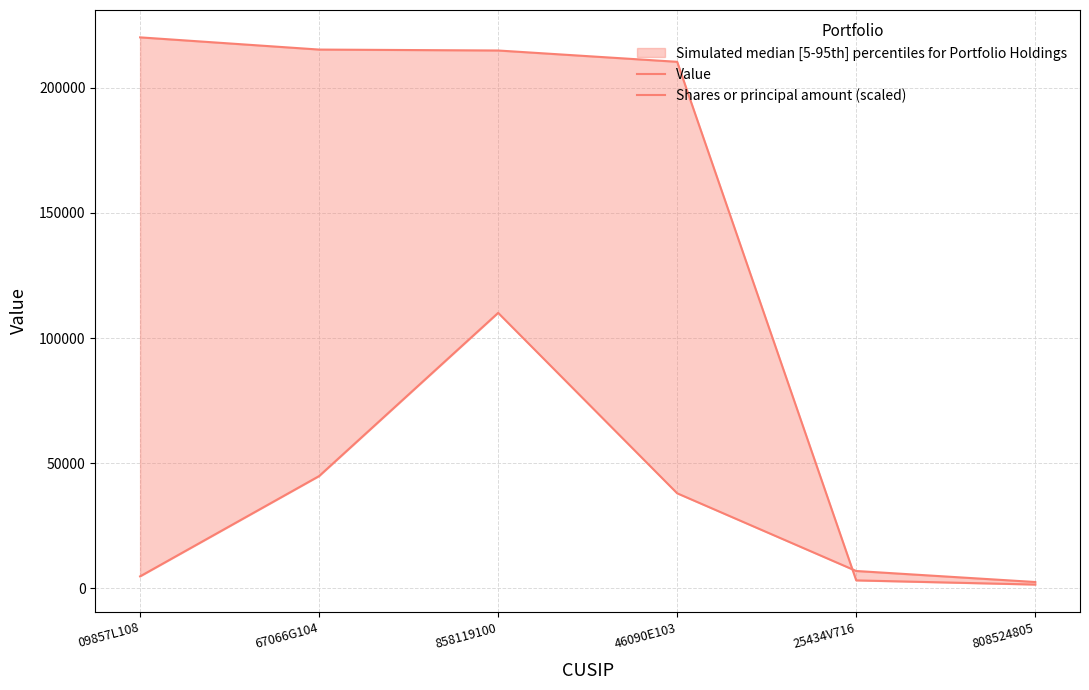

What is the label of the 2nd point from the left?

67066G104